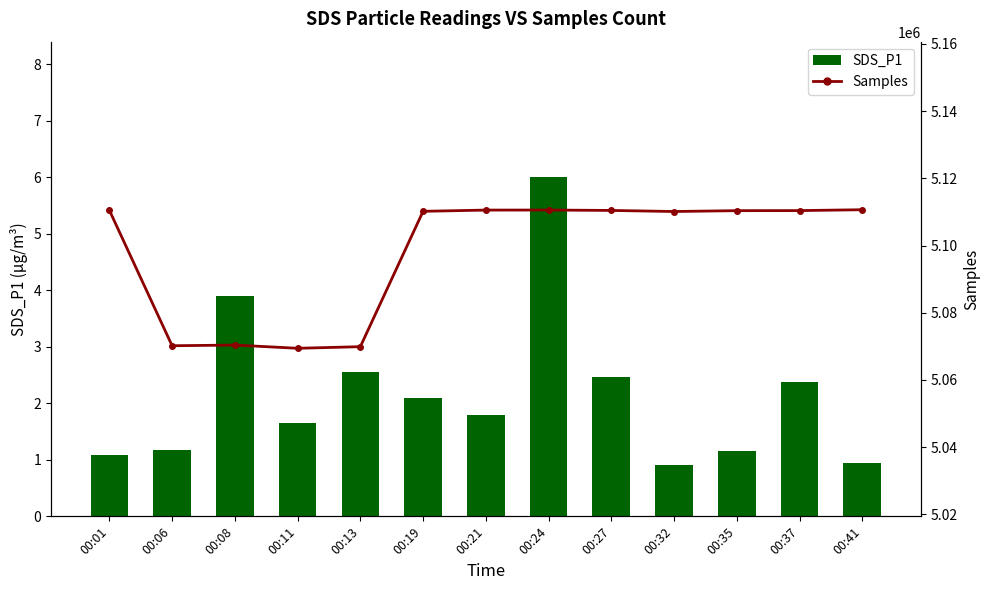

Count the number of data series in this chart.

2